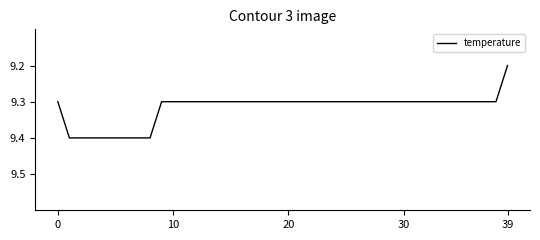

What is the greatest value displayed?

9.4